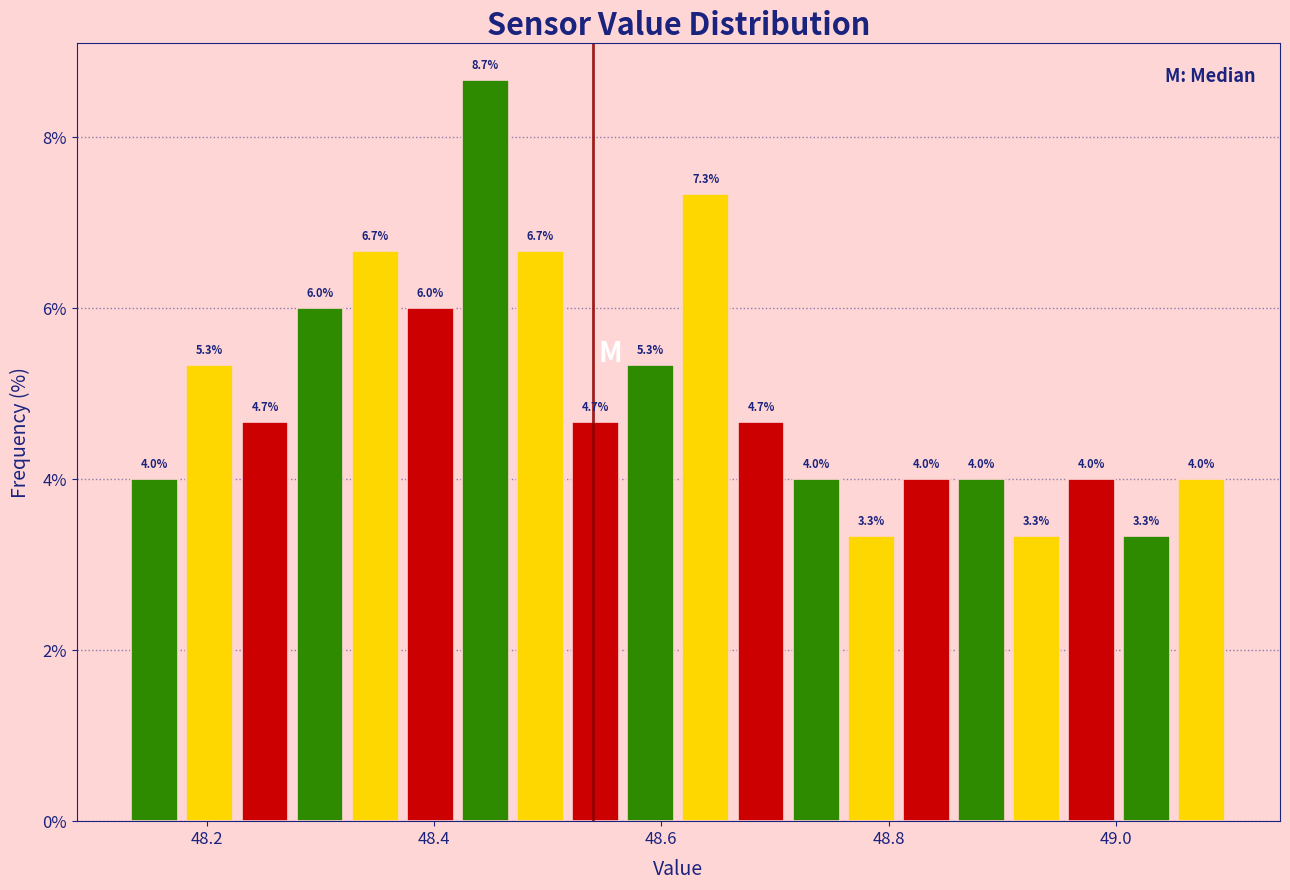

Read against the x-axis, roughly where is the centre of the tallest bar?

48.44